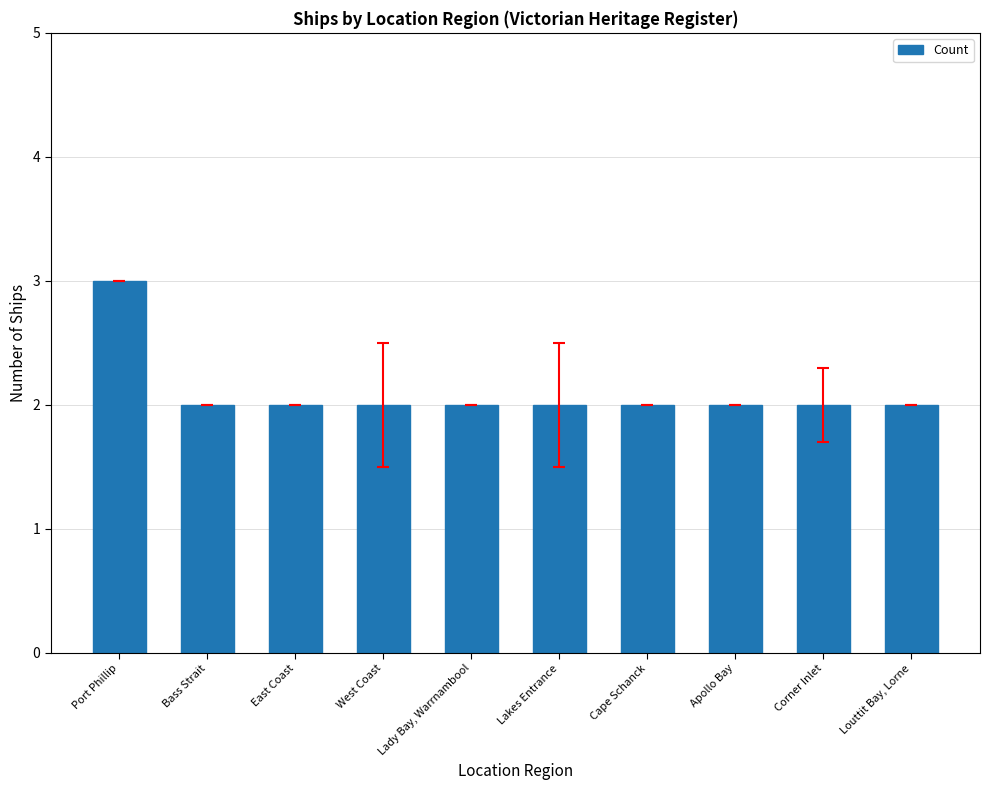

True or false: the data shows 1 at Bass Strait.

False